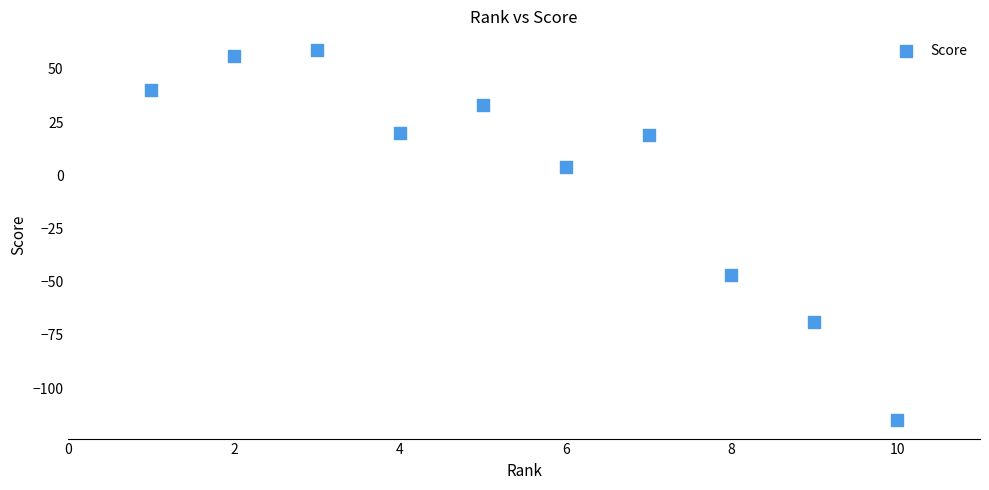

What is the range of Y values (max minus min)?

174